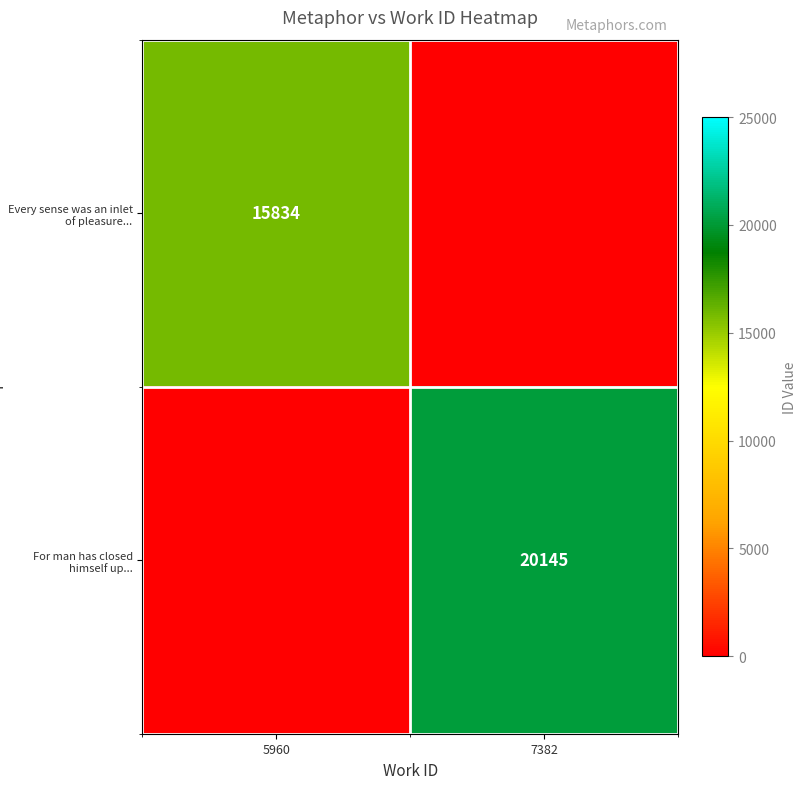

The Every sense was an inlet of pleasure... series shows 22043 at 5960. True or false?

False